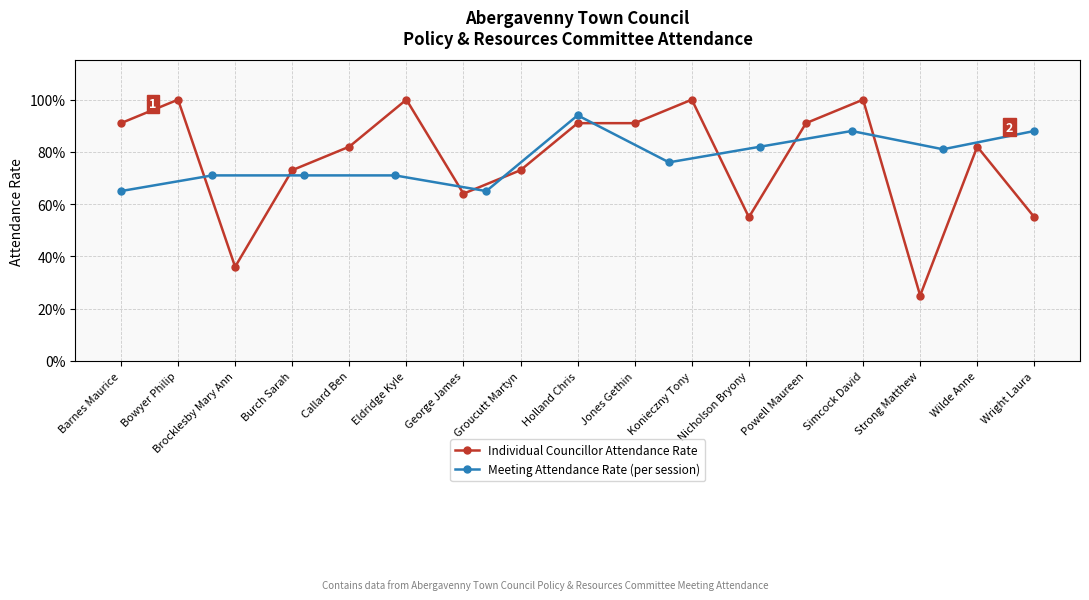

What position from the right is Wilde Anne?

2